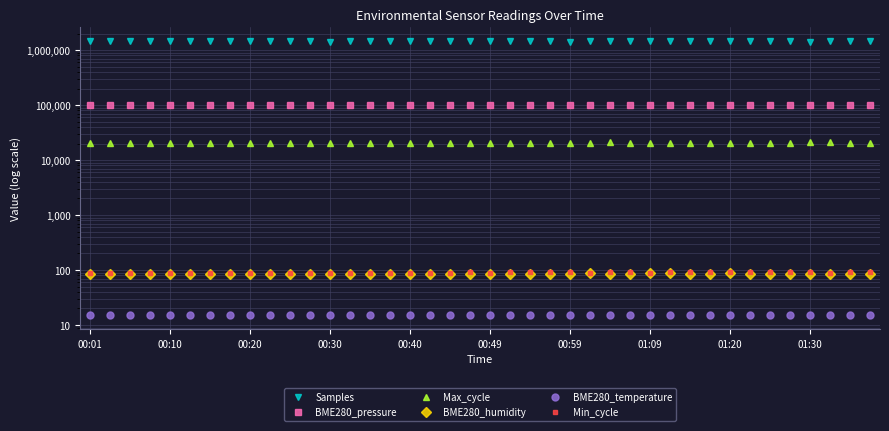

What is the difference between the highest and lowest values at 00:49?

1443999.6